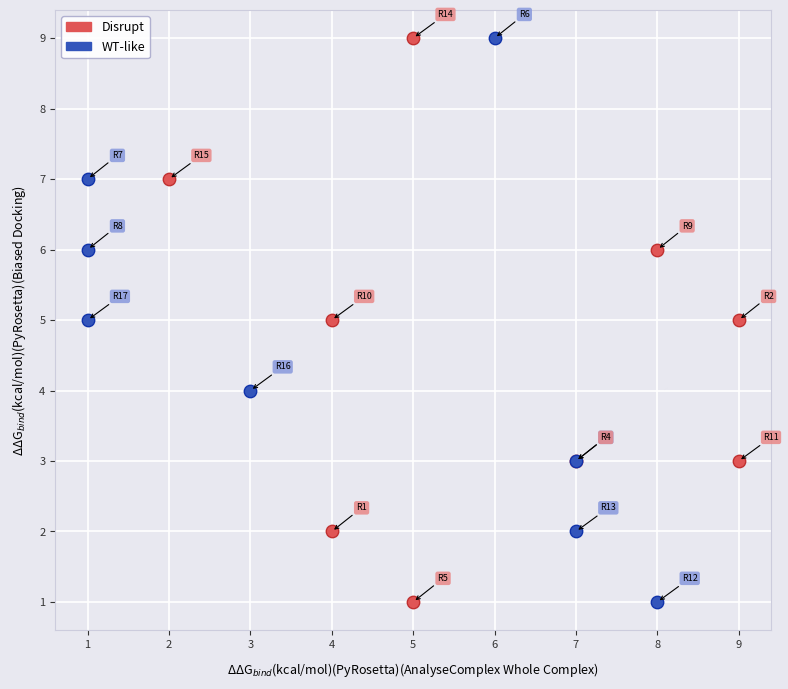

What are all the series names shown in the legend?

Disrupt, WT-like